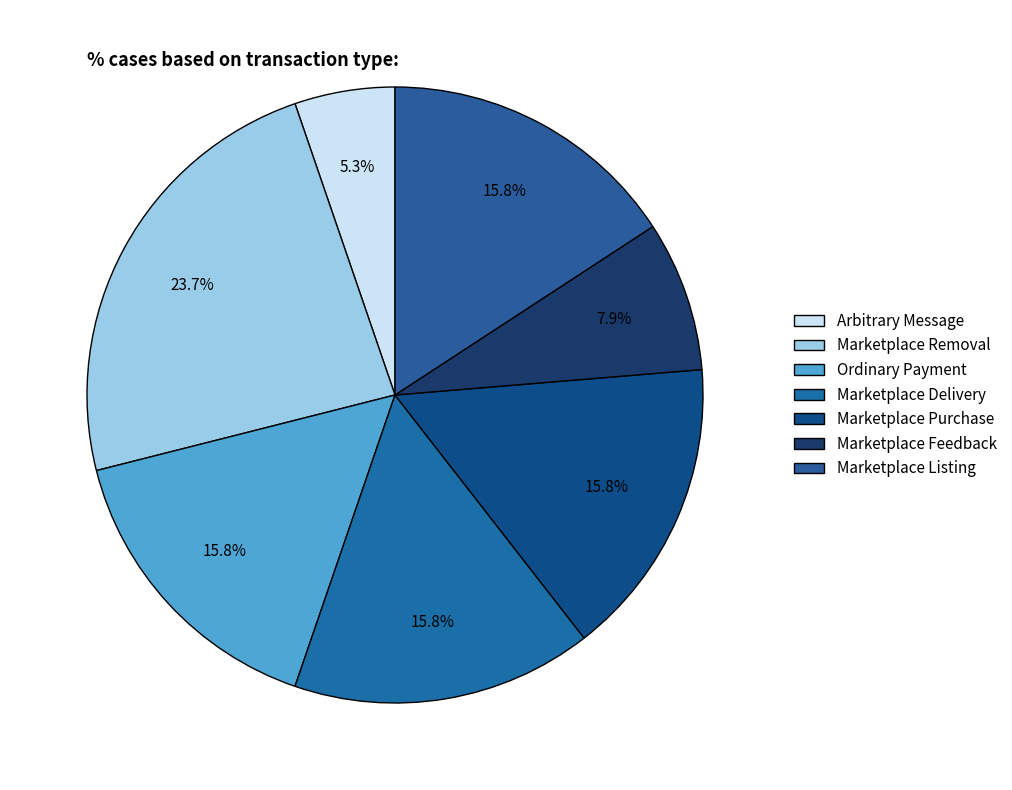

To the nearest percent, what portion does Marketplace Listing represent?

16%